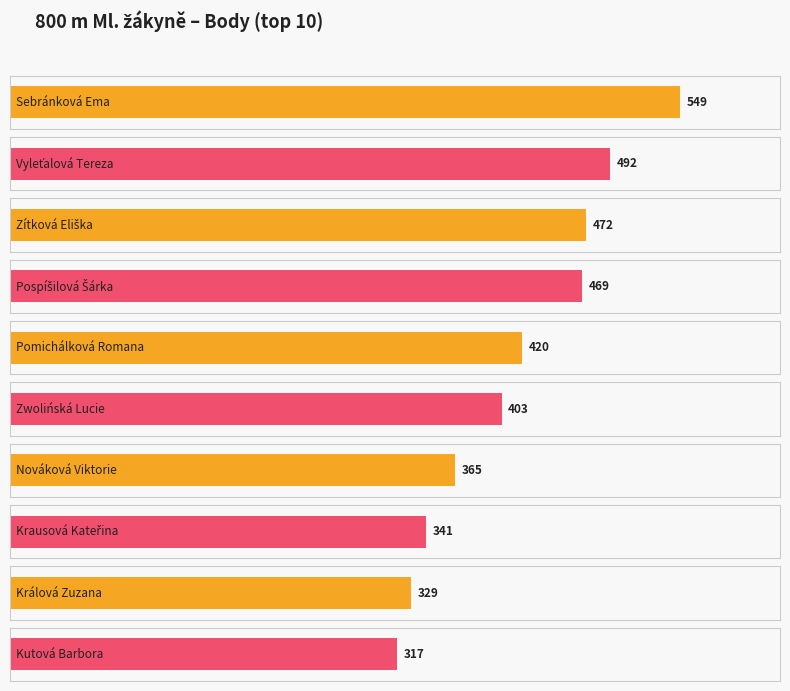

What is the difference between the maximum and minimum values?

232